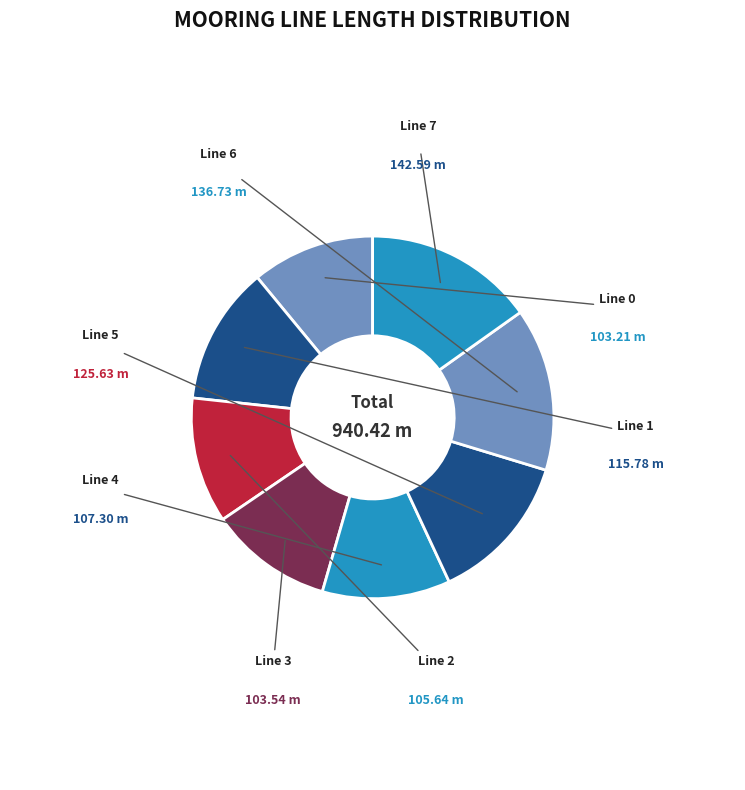

Is there any slice that represents more than half of the pie?

No